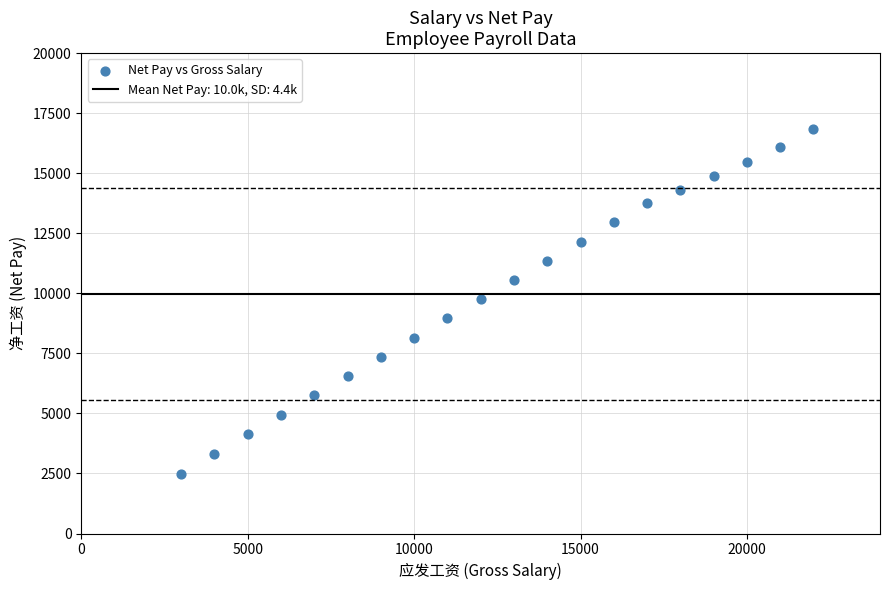

What is the range of Y values (max minus min)?

14360.0